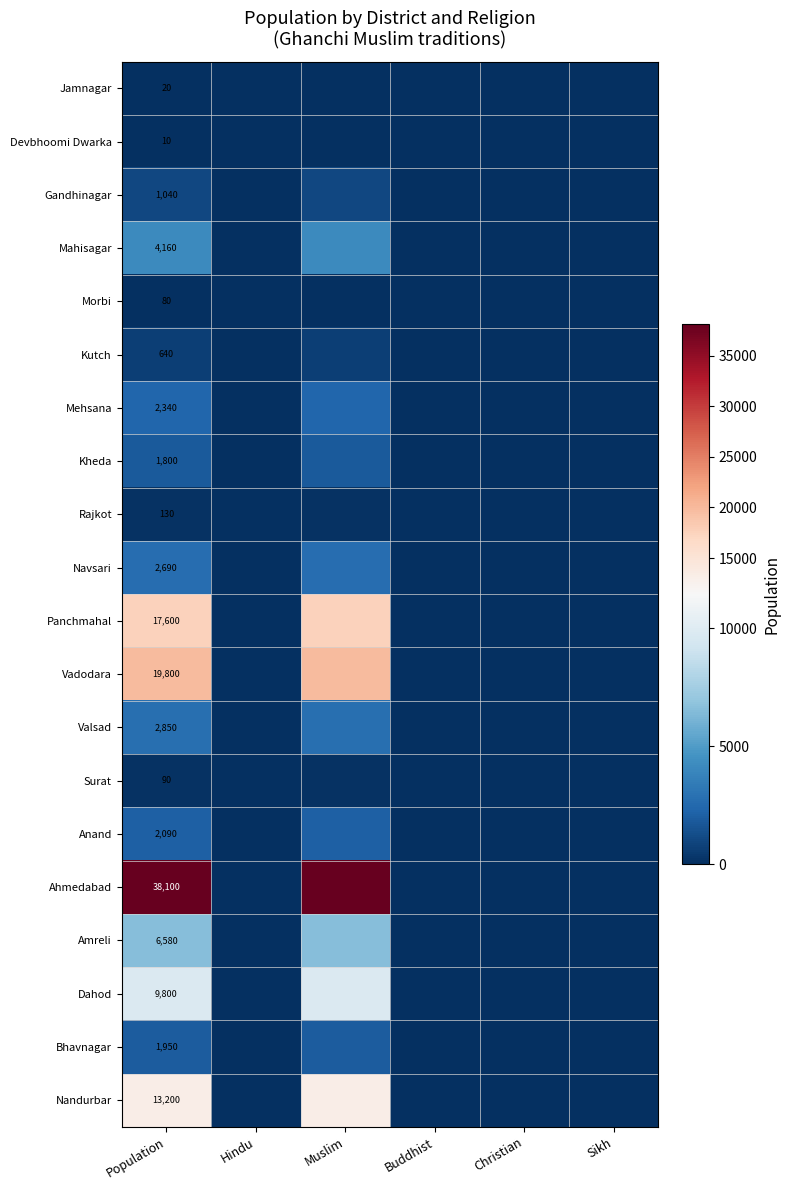

The value of Gandhinagar at Population is 1719. True or false?

False